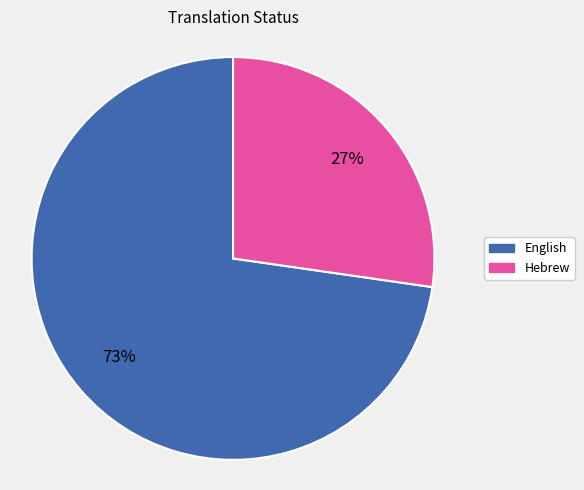

True or false: English accounts for 73% of the total.

True